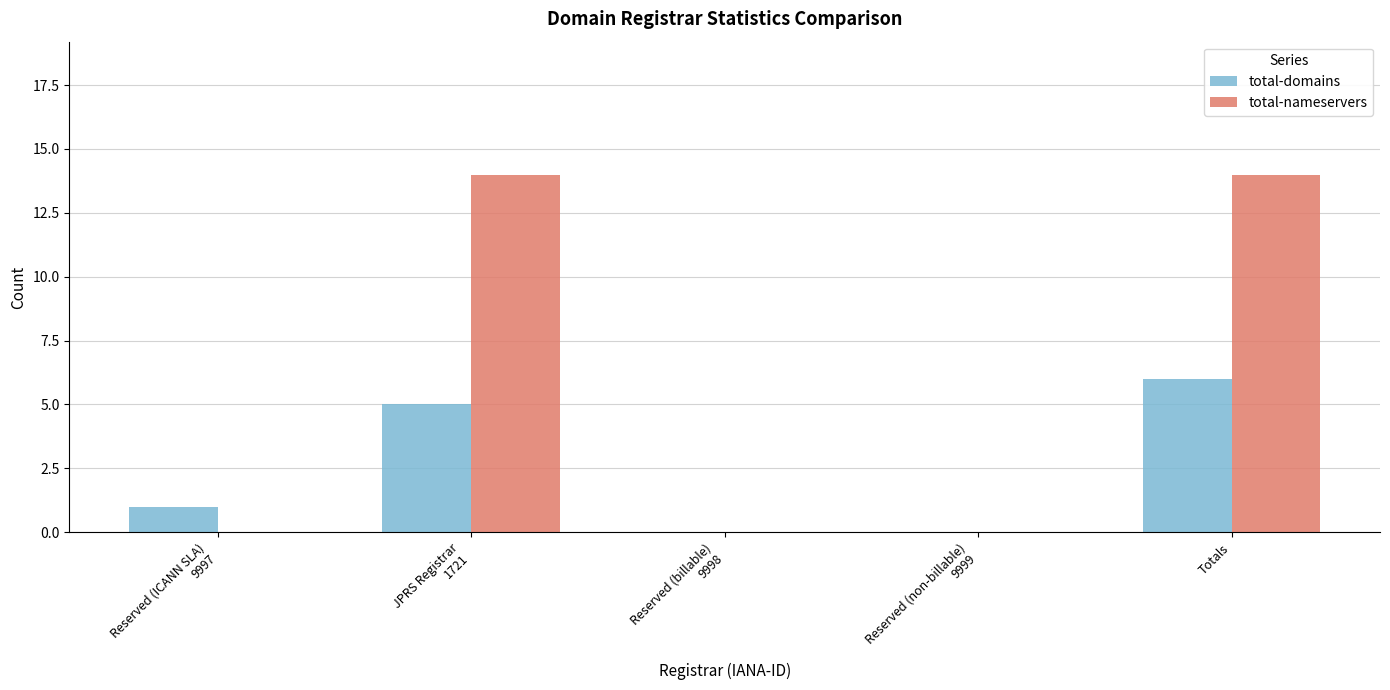

What is the sum of all total-nameservers values?

28